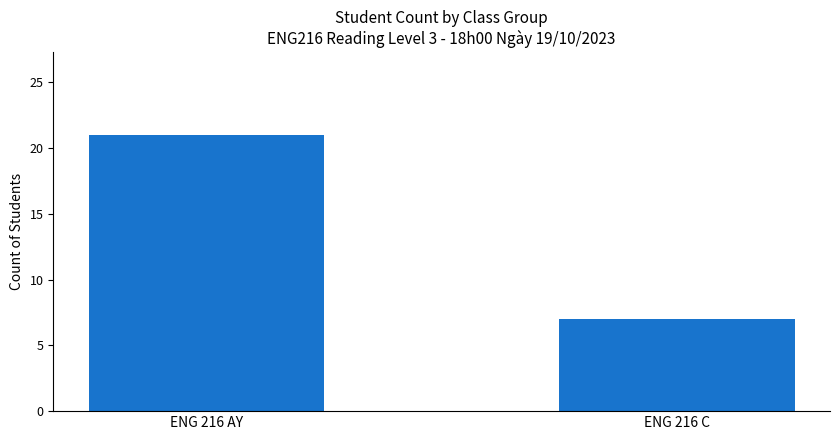

List the labels in order of value, largest first.

ENG 216 AY, ENG 216 C